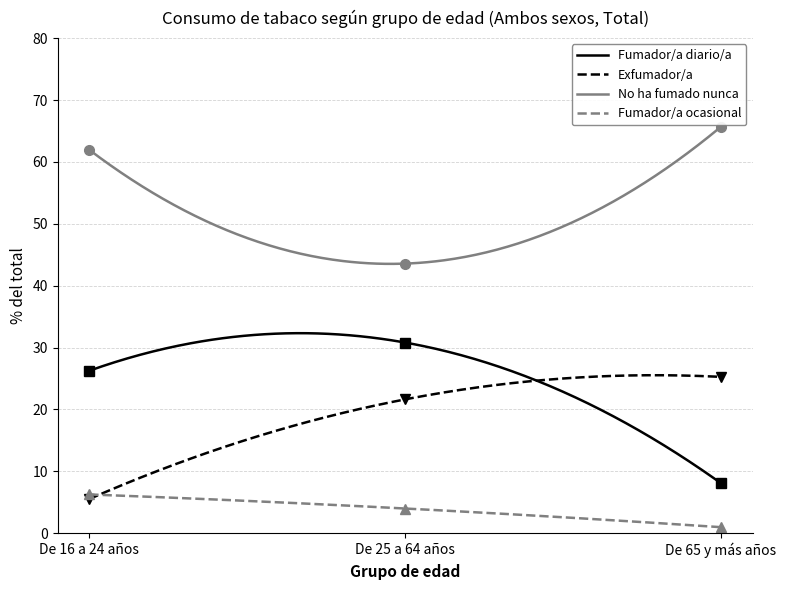

What is the difference between the No ha fumado nunca values at De 25 a 64 años and De 16 a 24 años?

18.4